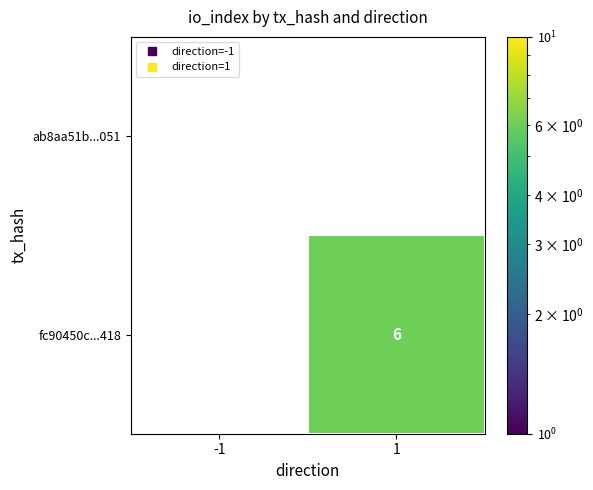

Which category has the highest value across all series?

1